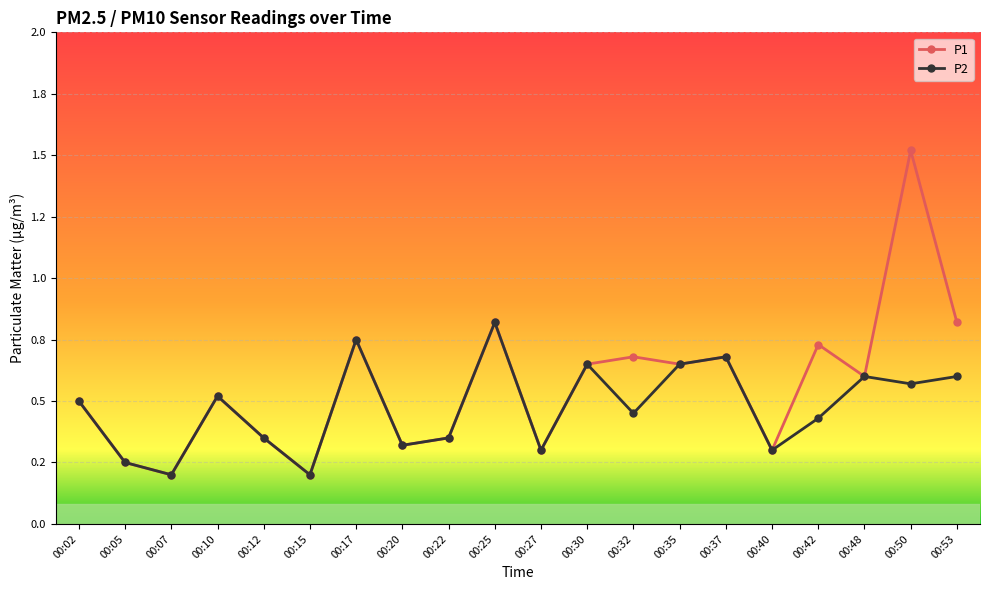

Reading right to left, what are all the values shown in this chart?

P1: 0.8	1.5	0.6	0.7	0.3	0.7	0.7	0.7	0.7	0.3	0.8	0.3	0.3	0.8	0.2	0.3	0.5	0.2	0.2	0.5
P2: 0.6	0.6	0.6	0.4	0.3	0.7	0.7	0.5	0.7	0.3	0.8	0.3	0.3	0.8	0.2	0.3	0.5	0.2	0.2	0.5